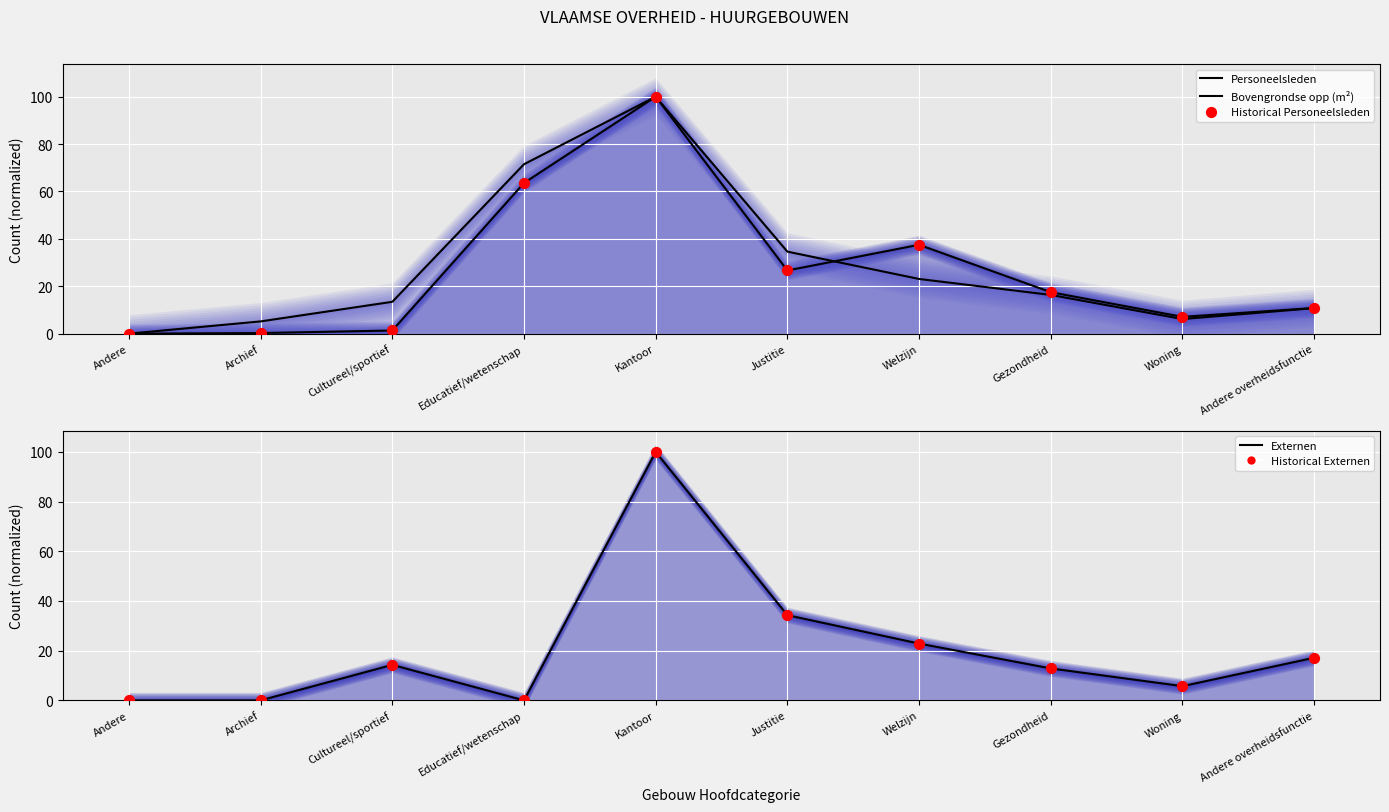

Is the value of Bovengrondse opp (m²) at Kantoor greater than the value of Externen at Andere?

Yes